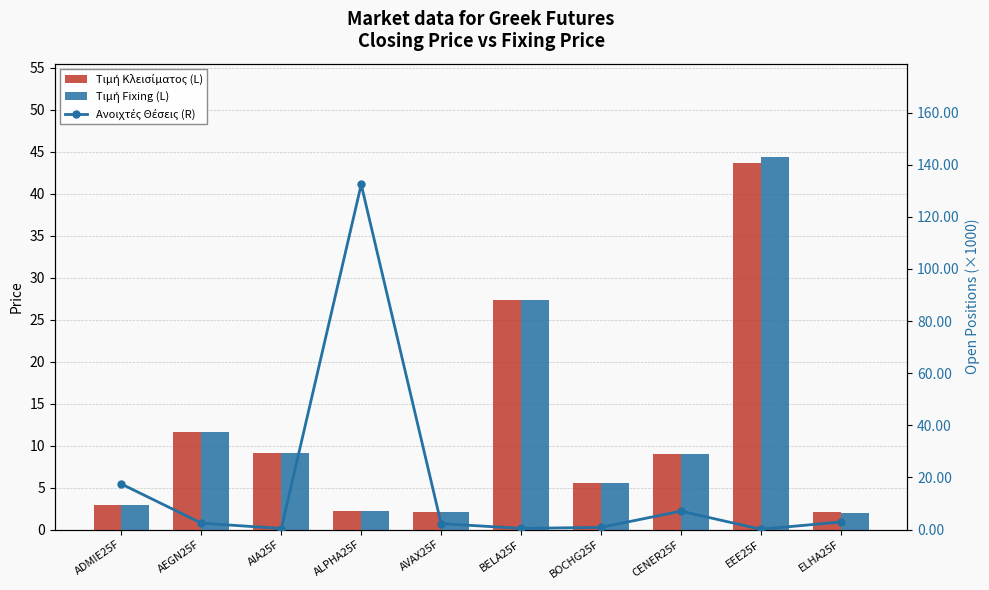

Between BOCHG25F and AIA25F, which is larger?

AIA25F